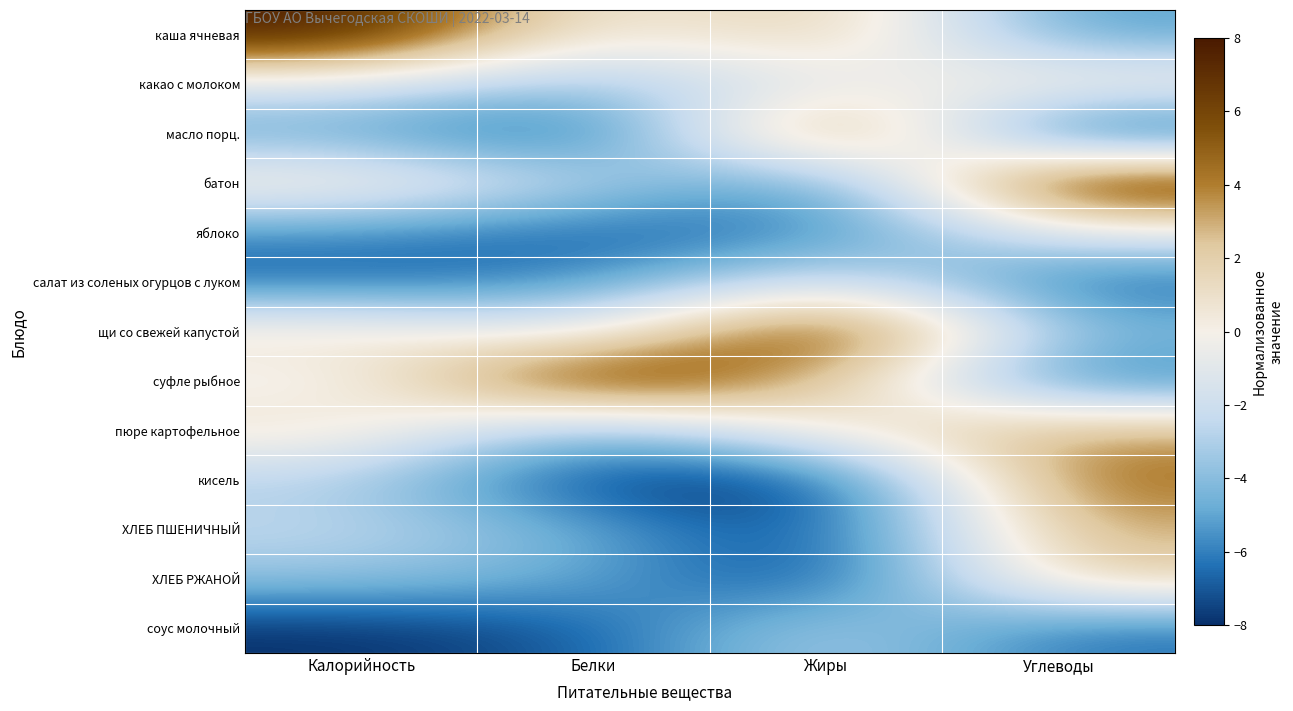

Reading left to right, what are all the values shown in this chart?

каша ячневая: Калорийность=8.0	Белки=-0.5	Жиры=2.7	Углеводы=-5.3
какао с молоком: Калорийность=-1.2	Белки=-3.7	Жиры=-0.9	Углеводы=0.5
масло порц.: Калорийность=-5.0	Белки=-8.0	Жиры=6.2	Углеводы=-8.0
батон: Калорийность=0.9	Белки=-2.7	Жиры=-6.2	Углеводы=8.0
яблоко: Калорийность=-5.7	Белки=-6.9	Жиры=-6.2	Углеводы=-0.5
салат из соленых огурцов с луком: Калорийность=-6.8	Белки=-5.9	Жиры=-0.9	Углеводы=-6.9
щи со свежей капустой: Калорийность=1.0	Белки=-1.6	Жиры=8.0	Углеводы=-4.3
суфле рыбное: Калорийность=-0.7	Белки=8.0	Жиры=2.7	Углеводы=-6.4
пюре картофельное: Калорийность=1.1	Белки=-4.8	Жиры=0.9	Углеводы=3.2
кисель: Калорийность=-2.9	Белки=-8.0	Жиры=-8.0	Углеводы=4.8
ХЛЕБ ПШЕНИЧНЫЙ: Калорийность=-2.4	Белки=-4.8	Жиры=-8.0	Углеводы=3.2
ХЛЕБ РЖАНОЙ: Калорийность=-3.7	Белки=-4.8	Жиры=-8.0	Углеводы=2.1
соус молочный: Калорийность=-8.0	Белки=-6.9	Жиры=-2.7	Углеводы=-6.4